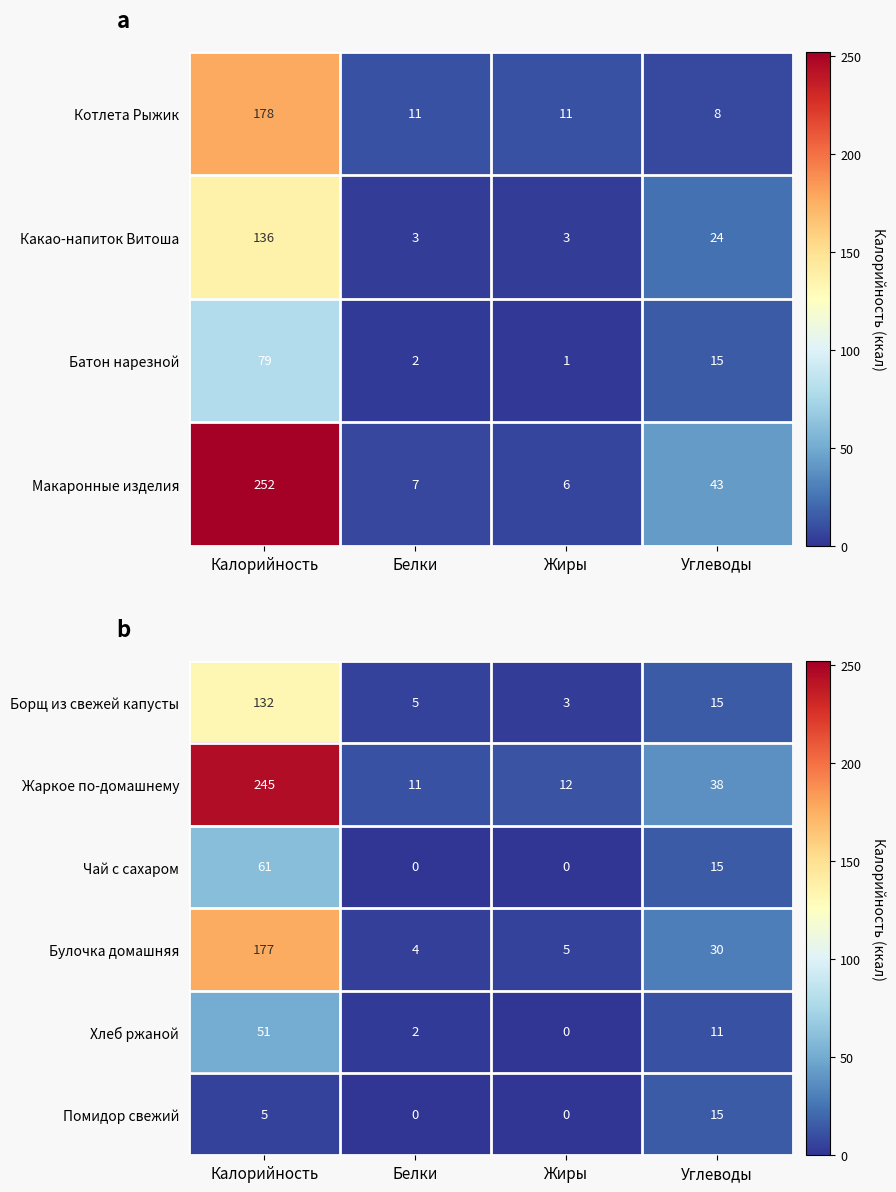

At which category does the chart reach its minimum across all series?

Белки